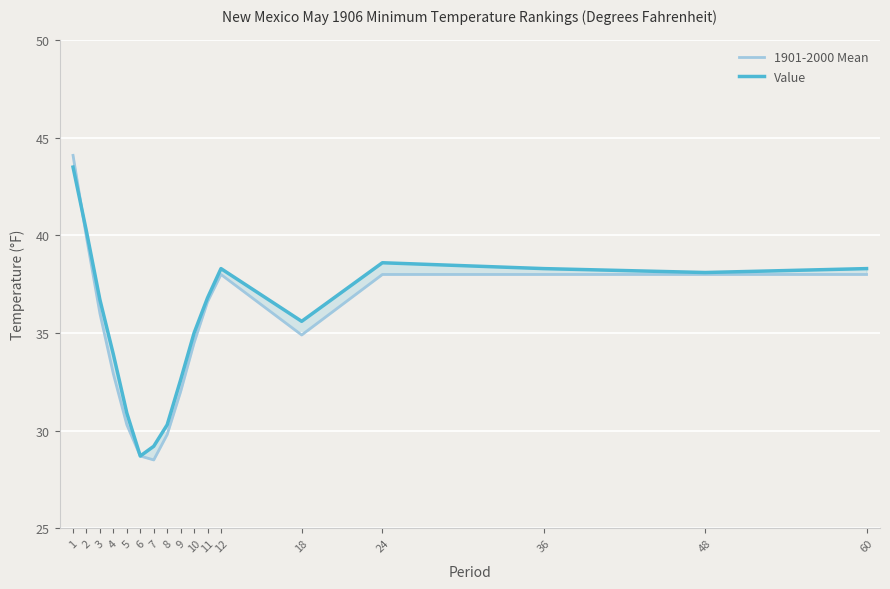

What is the minimum value for 1901-2000 Mean?

28.5